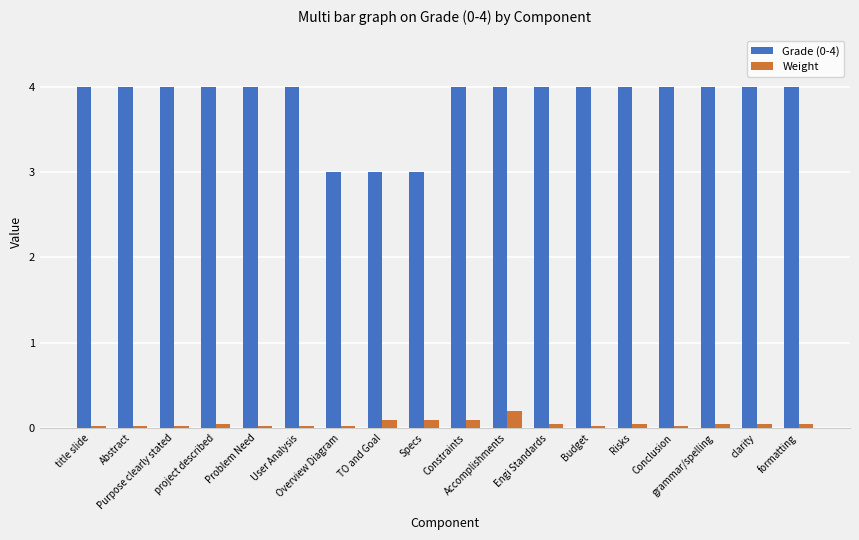

What position from the left is Problem Need?

5